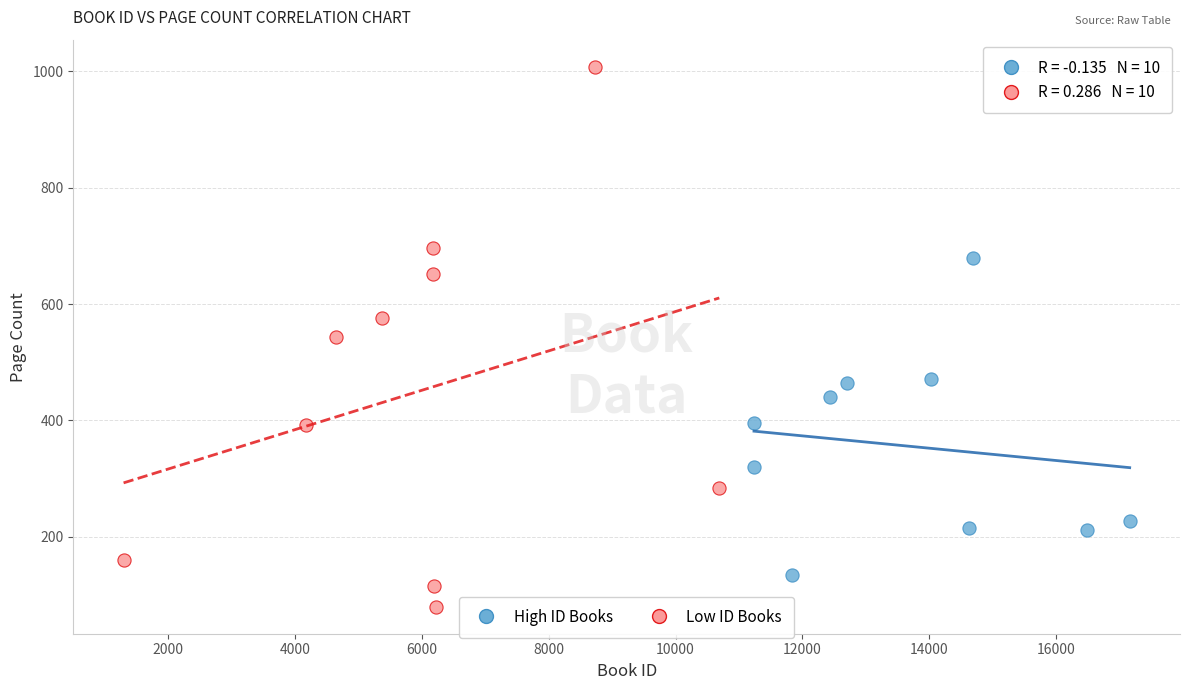

Which series has the largest Y range (max minus min)?

Low ID Books